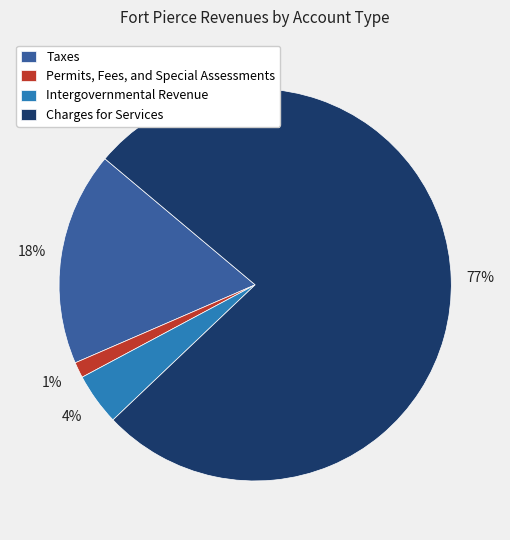

To the nearest percent, what is the combined percentage of Permits, Fees, and Special Assessments and Taxes?

19%